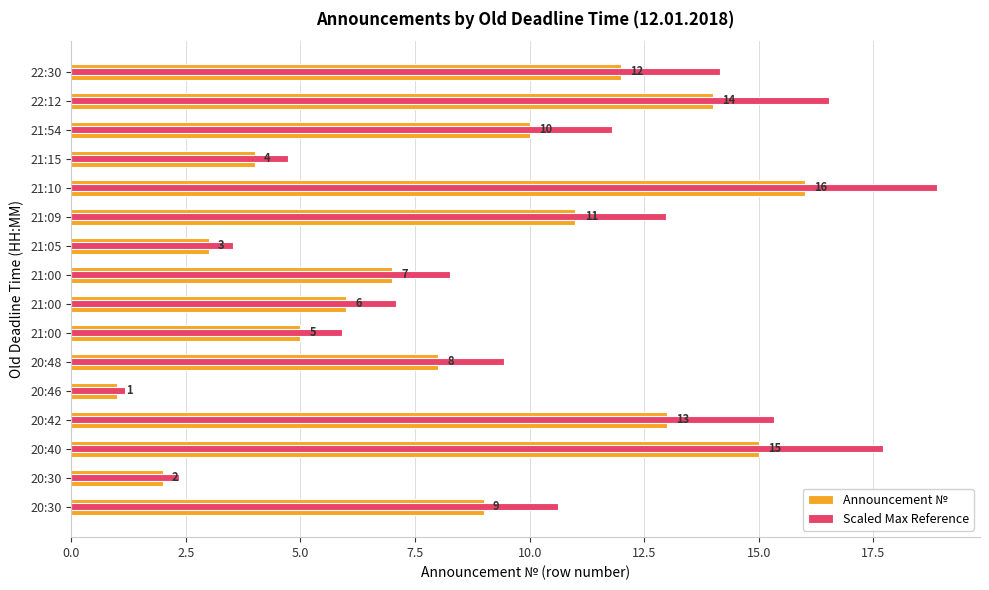

Which series has the largest range (max minus min)?

Scaled Max Reference